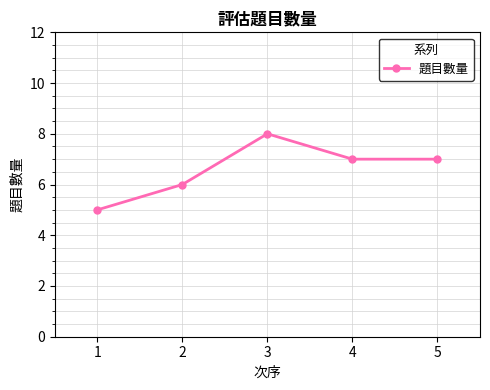

Reading left to right, what are all the values shown in this chart?

5	6	8	7	7